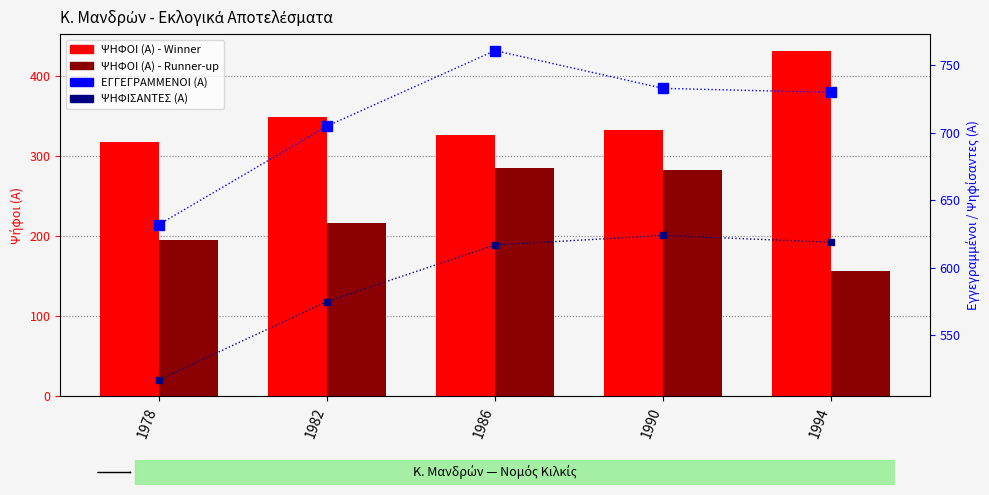

Does the chart contain any negative values?

No